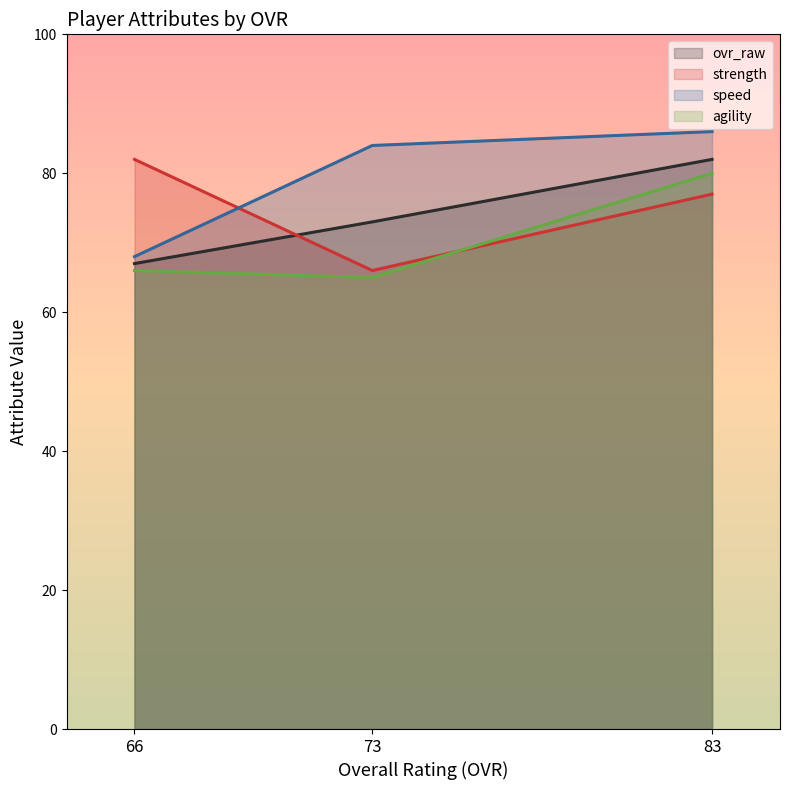

Is it true that agility equals 141 at 83?

False